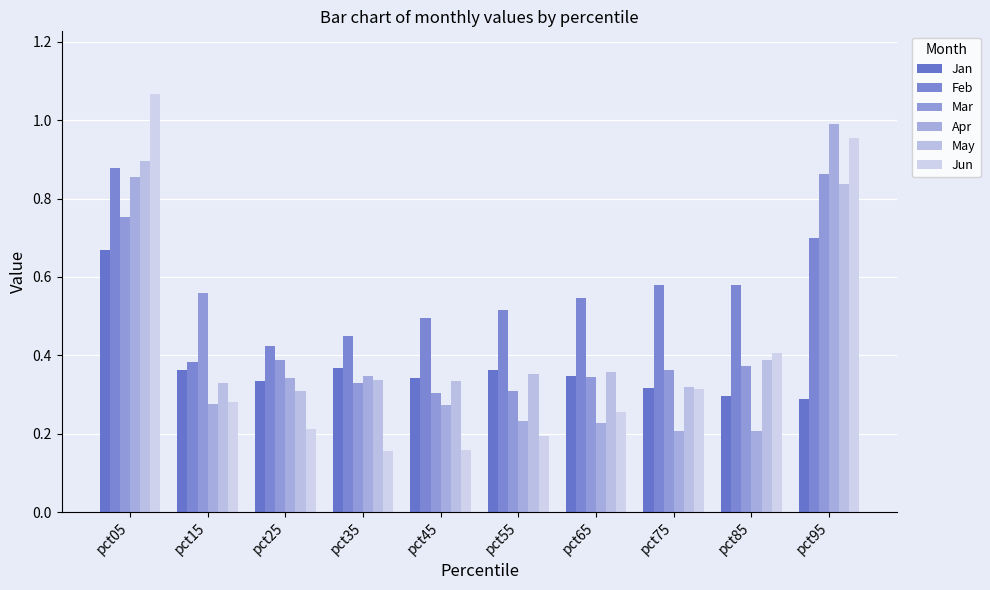

Which series changed the most between pct45 and pct55?

Apr